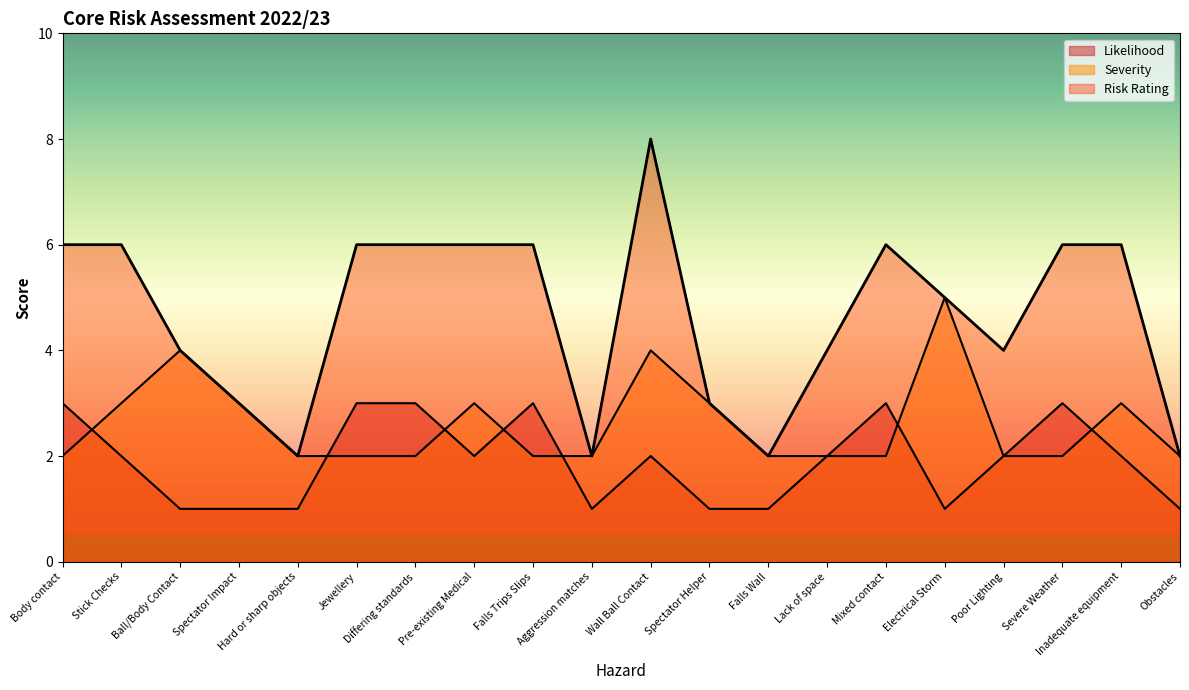

What is the difference between the Risk Rating values at Lack of space and Spectator Helper?

1